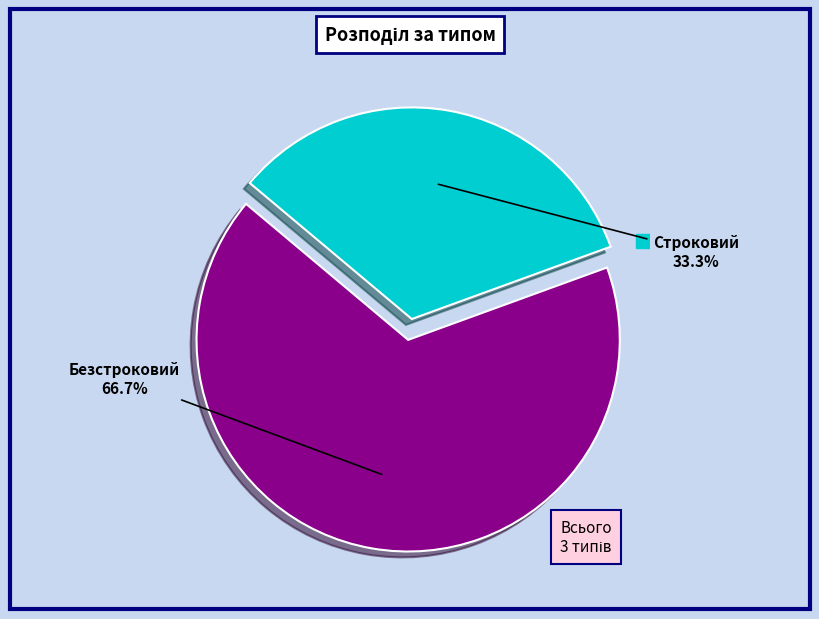

How many slices are in this pie chart?

2